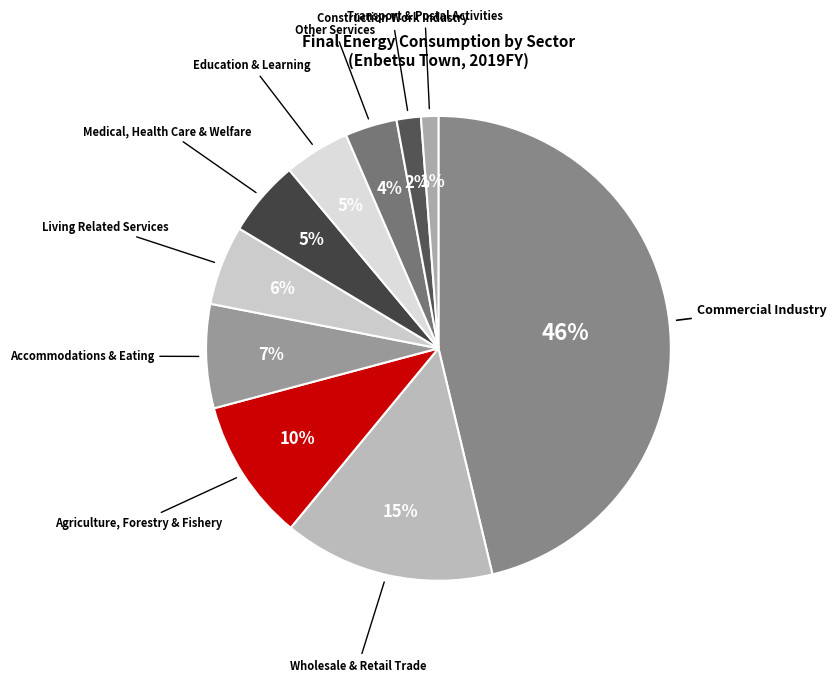

To the nearest percent, what is the difference between the largest and smallest slice percentages?

45%